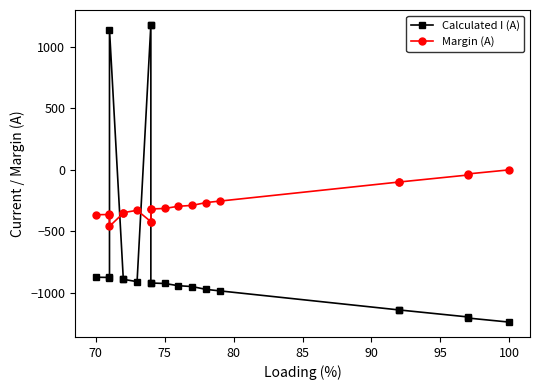

What is the greatest value displayed?

1178